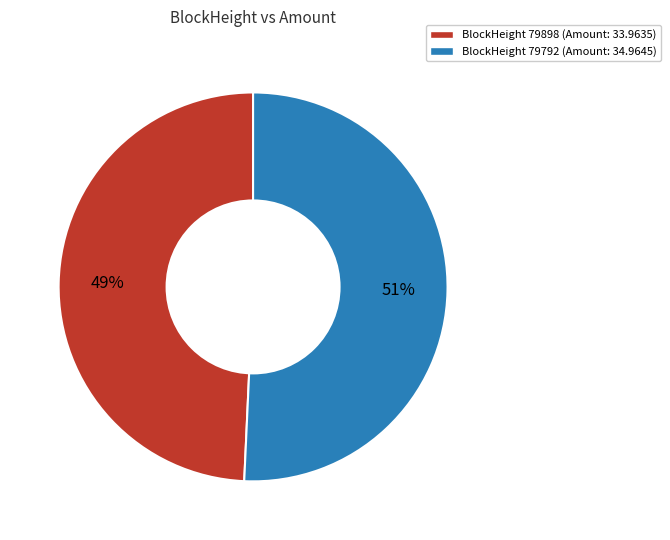

Is there a majority slice in this chart?

Yes